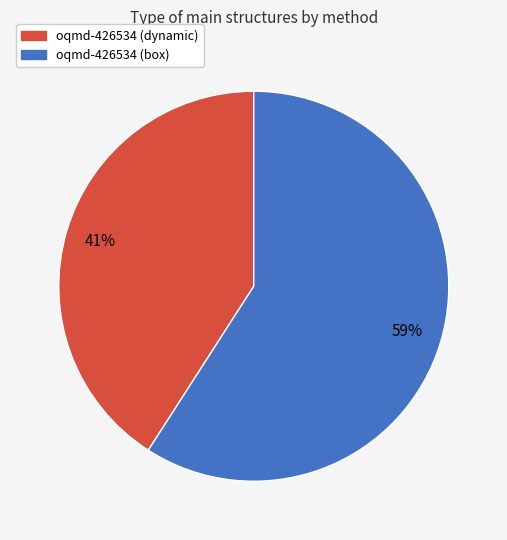

Approximately how many times larger is the value at oqmd-426534 (box) compared to oqmd-426534 (dynamic)?

1.4